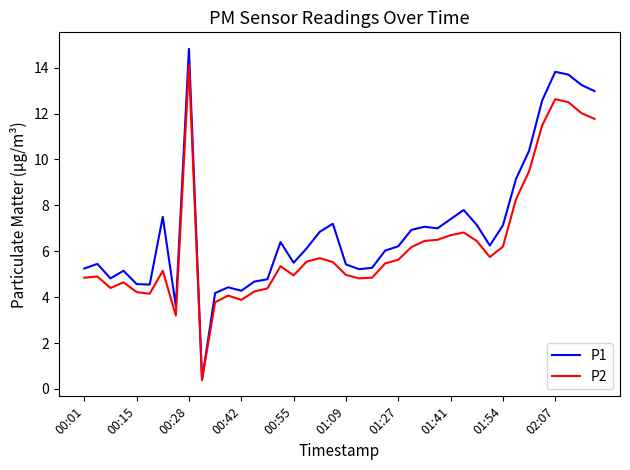

What is the maximum value shown in the chart?

14.8